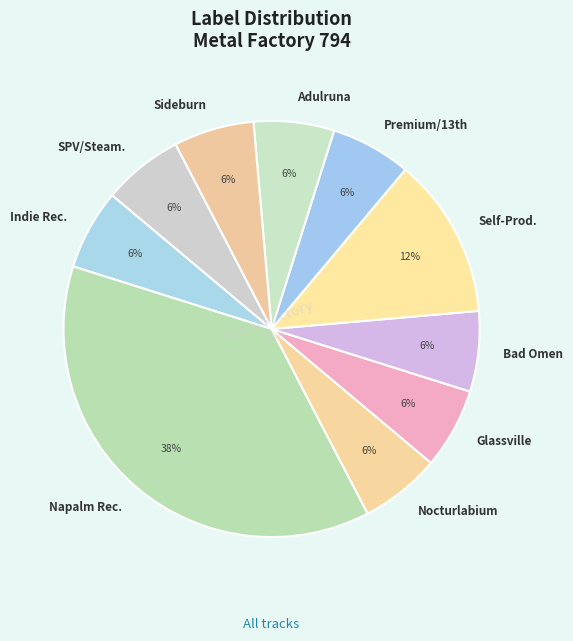

To the nearest percent, what is the average slice percentage?

10%